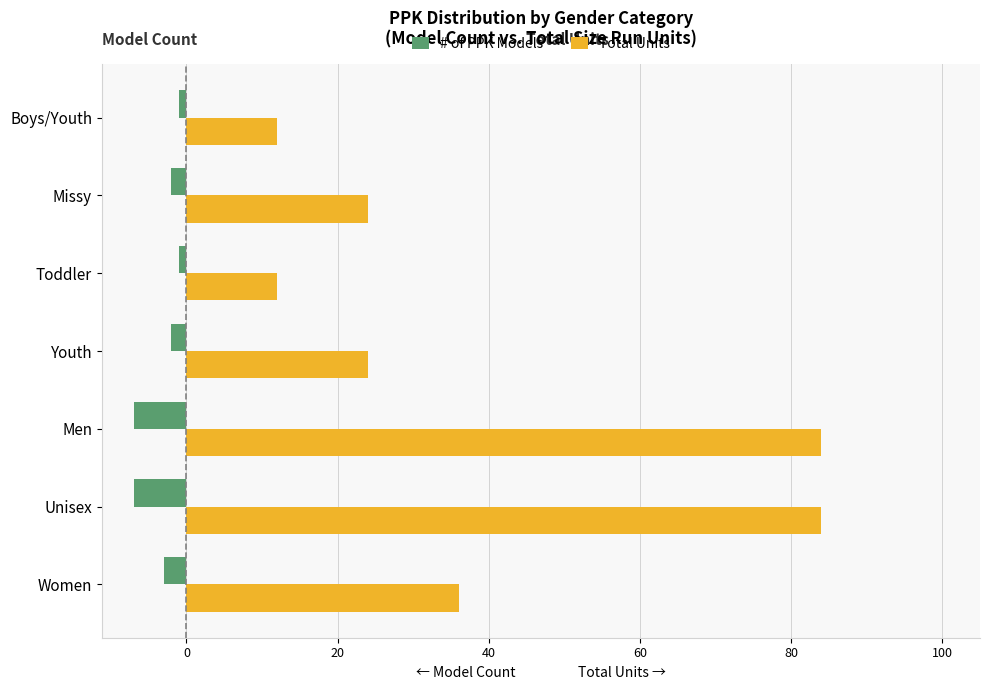

The Total Units series shows 84 at Men. True or false?

True